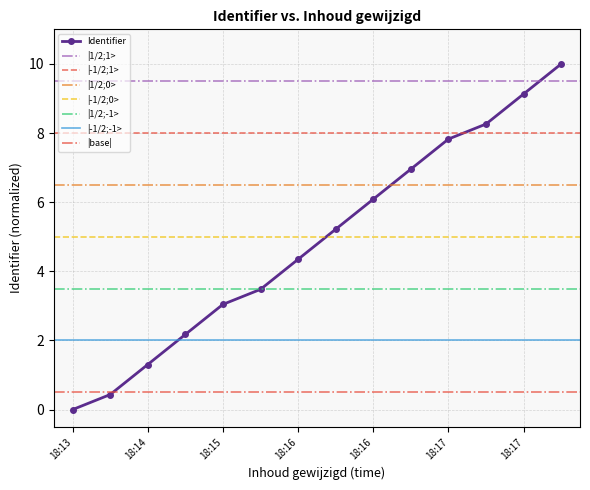

The chart shows a value of 3.0 at 18:15. True or false?

True